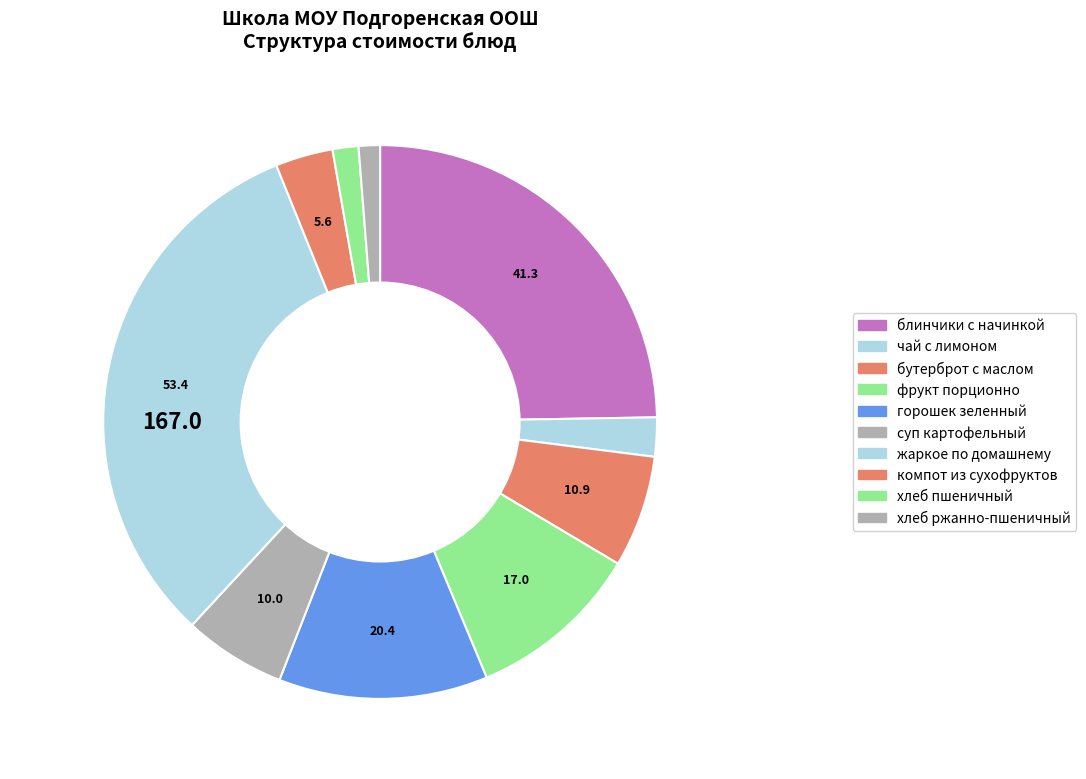

How many slices are in this pie chart?

10